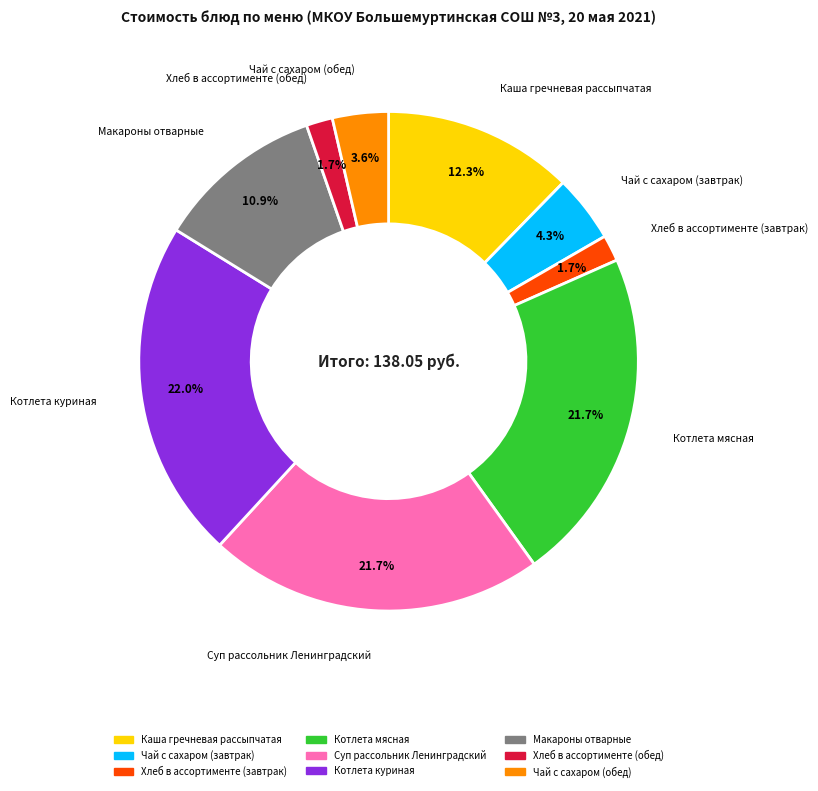

What percentage is the Хлеб в ассортименте (завтрак) slice, to the nearest percent?

2%